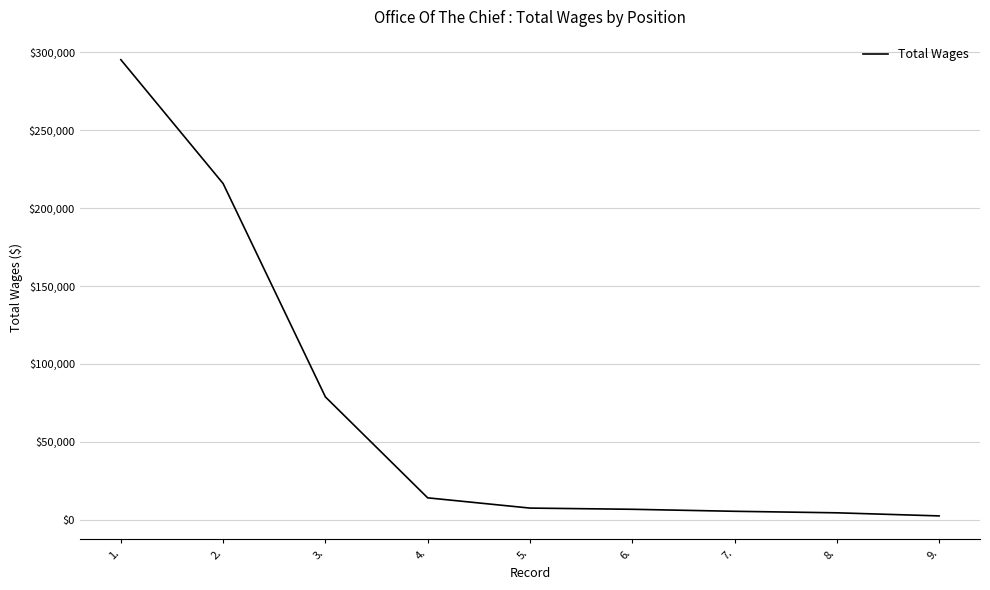

What is the change in value from 3. to 6.?

-72119